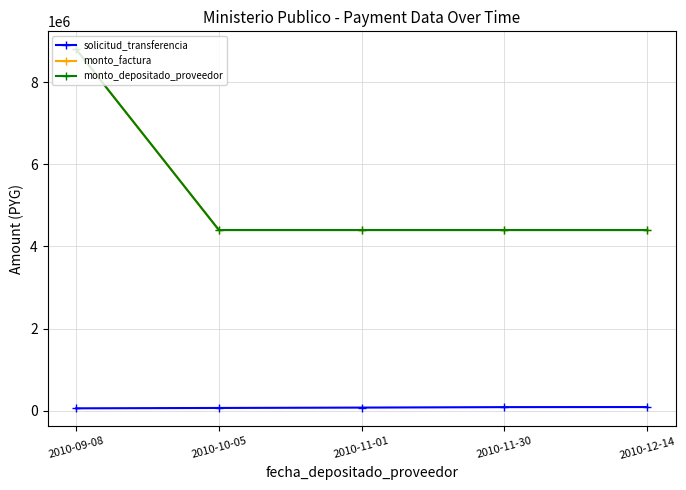

What is the difference between the maximum and minimum values in the monto_factura series?

4400000